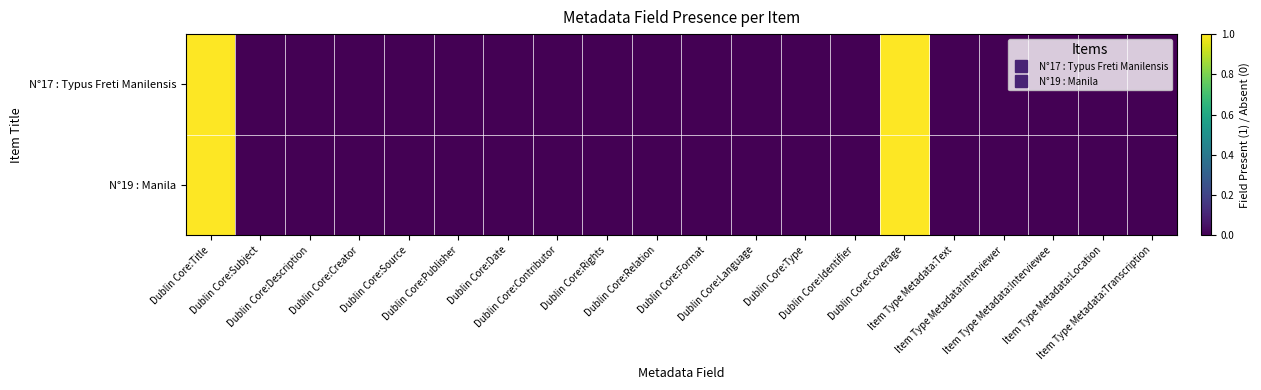

Rank the series at Dublin Core:Source from lowest to highest value.

N°17 : Typus Freti Manilensis, N°19 : Manila